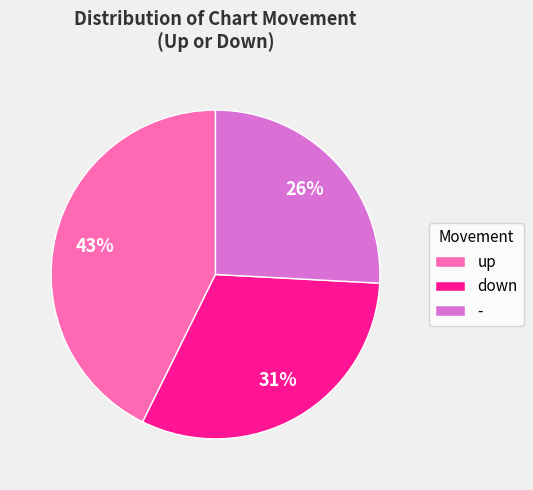

To the nearest percent, what percentage of the pie is up?

43%